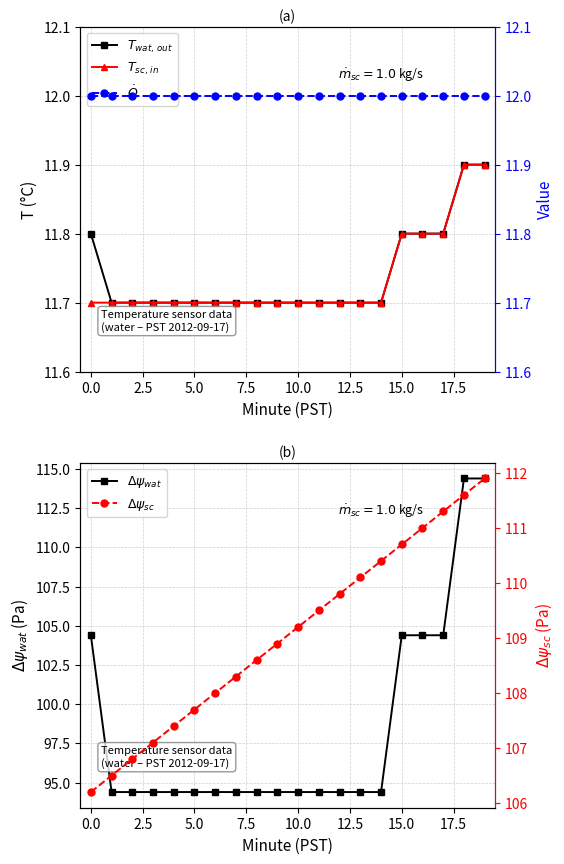

What are all the series names shown in the legend?

$T_{wat,\,out}$, $T_{sc,\,in}$, $\Delta\psi_{wat}$, $\dot{Q}$, $\Delta\psi_{sc}$